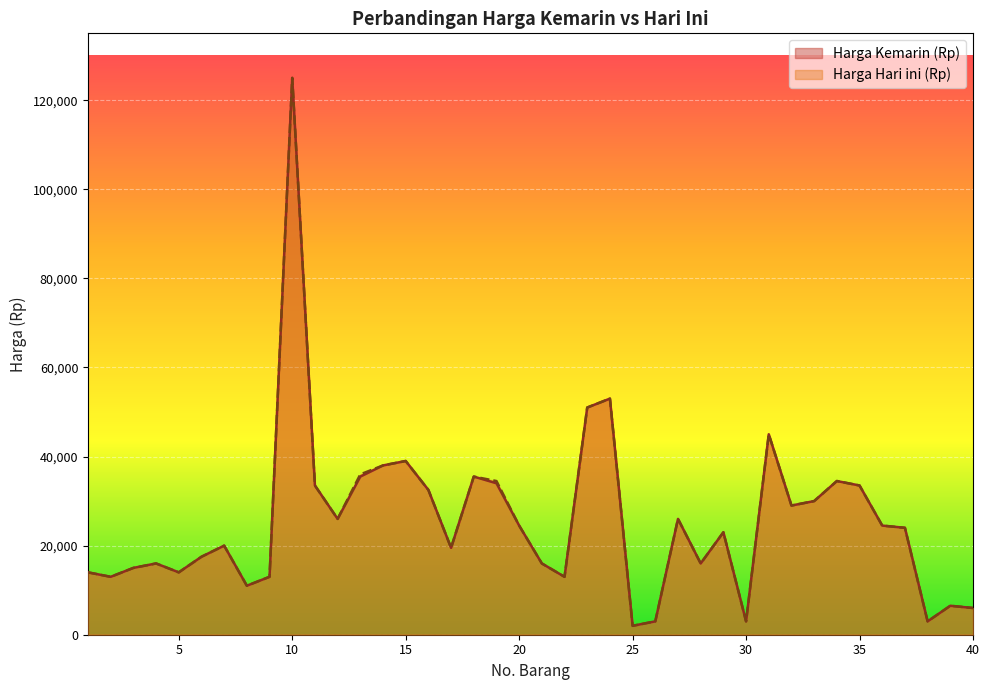

Which category has the lowest value in the Harga Kemarin (Rp) series?

25